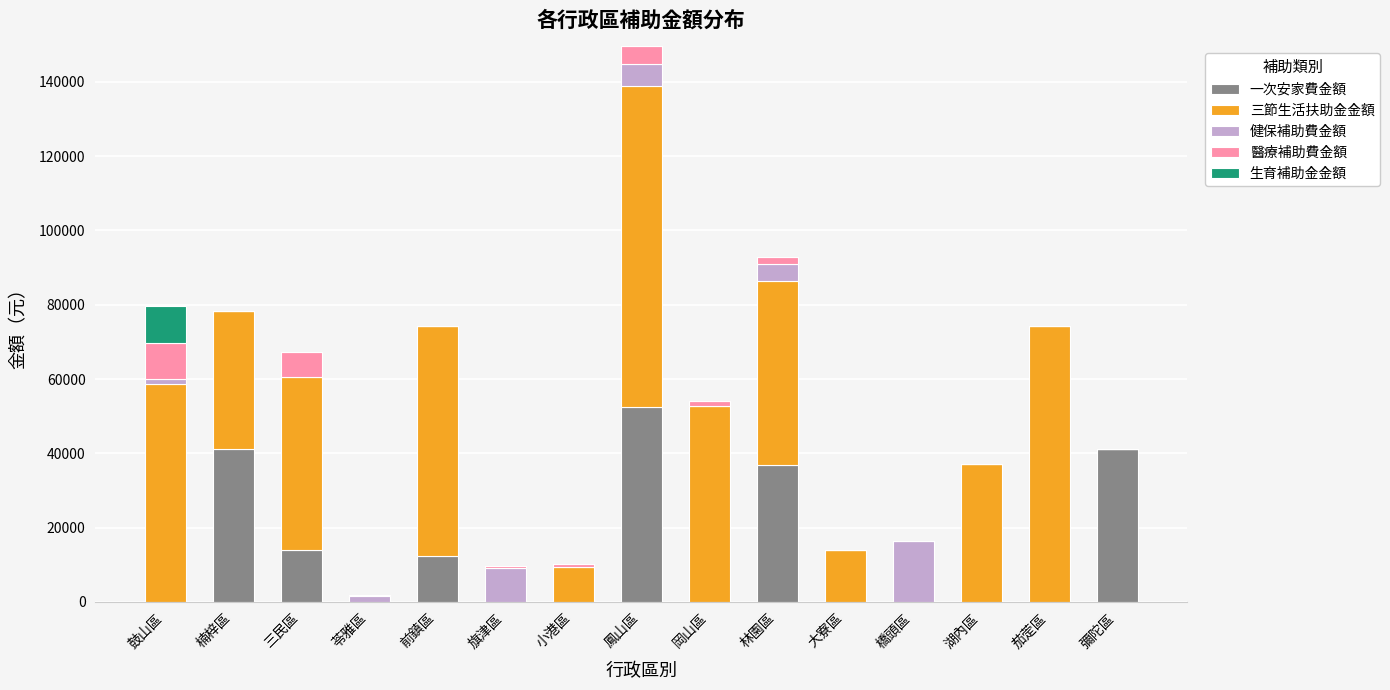

What is the sum of all 一次安家費金額 values?

197670